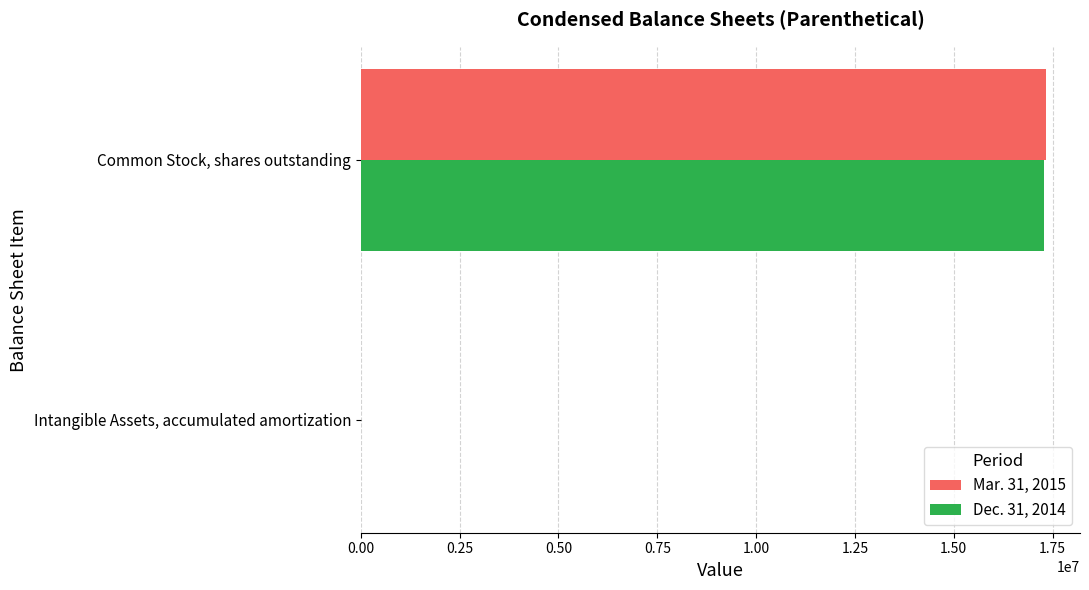

True or false: Mar. 31, 2015 has a value of 24638657 at Common Stock, shares outstanding.

False